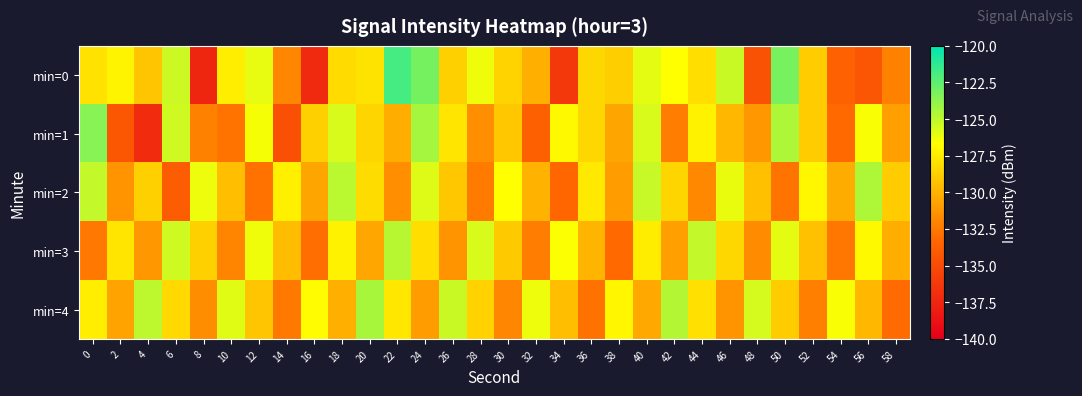

Reading left to right, extract all data points from this chart.

min=0: 0=-127.9	2=-127.2	4=-129.2	6=-125.3	8=-137.4	10=-127.4	12=-126.1	14=-131.9	16=-137.2	18=-128.2	20=-127.8	22=-121.8	24=-123.1	26=-128.7	28=-126.3	30=-128.6	32=-130.1	34=-136.2	36=-128.4	38=-128.8	40=-126.0	42=-126.7	44=-128.1	46=-125.3	48=-134.6	50=-123.2	52=-128.9	54=-133.6	56=-134.4	58=-132.1
min=1: 0=-123.6	2=-134.3	4=-137.2	6=-125.4	8=-132.1	10=-132.7	12=-126.4	14=-134.7	16=-128.7	18=-125.6	20=-128.5	22=-130.2	24=-124.3	26=-127.8	28=-131.5	30=-129.1	32=-133.7	34=-126.9	36=-128.4	38=-130.6	40=-125.7	42=-132.3	44=-127.2	46=-129.8	48=-131.1	50=-124.6	52=-128.9	54=-133.2	56=-126.5	58=-130.8
min=2: 0=-125.1	2=-131.4	4=-128.7	6=-133.9	8=-126.2	10=-129.5	12=-132.8	14=-127.3	16=-130.6	18=-124.9	20=-128.2	22=-131.5	24=-125.8	26=-129.1	28=-132.4	30=-126.7	32=-130.0	34=-133.3	36=-127.6	38=-130.9	40=-125.2	42=-128.5	44=-131.8	46=-126.1	48=-129.4	50=-132.7	52=-127.0	54=-130.3	56=-124.6	58=-128.9
min=3: 0=-132.5	2=-127.8	4=-131.1	6=-125.4	8=-128.7	10=-132.0	12=-126.3	14=-129.6	16=-132.9	18=-127.2	20=-130.5	22=-124.8	24=-128.1	26=-131.4	28=-125.7	30=-129.0	32=-132.3	34=-126.6	36=-129.9	38=-133.2	40=-127.5	42=-130.8	44=-125.1	46=-128.4	48=-131.7	50=-126.0	52=-129.3	54=-132.6	56=-126.9	58=-130.2
min=4: 0=-127.4	2=-130.7	4=-125.0	6=-128.3	8=-131.6	10=-125.9	12=-129.2	14=-132.5	16=-126.8	18=-130.1	20=-124.4	22=-127.7	24=-131.0	26=-125.3	28=-128.6	30=-131.9	32=-126.2	34=-129.5	36=-132.8	38=-127.1	40=-130.4	42=-124.7	44=-128.0	46=-131.3	48=-125.6	50=-128.9	52=-132.2	54=-126.5	56=-129.8	58=-133.1